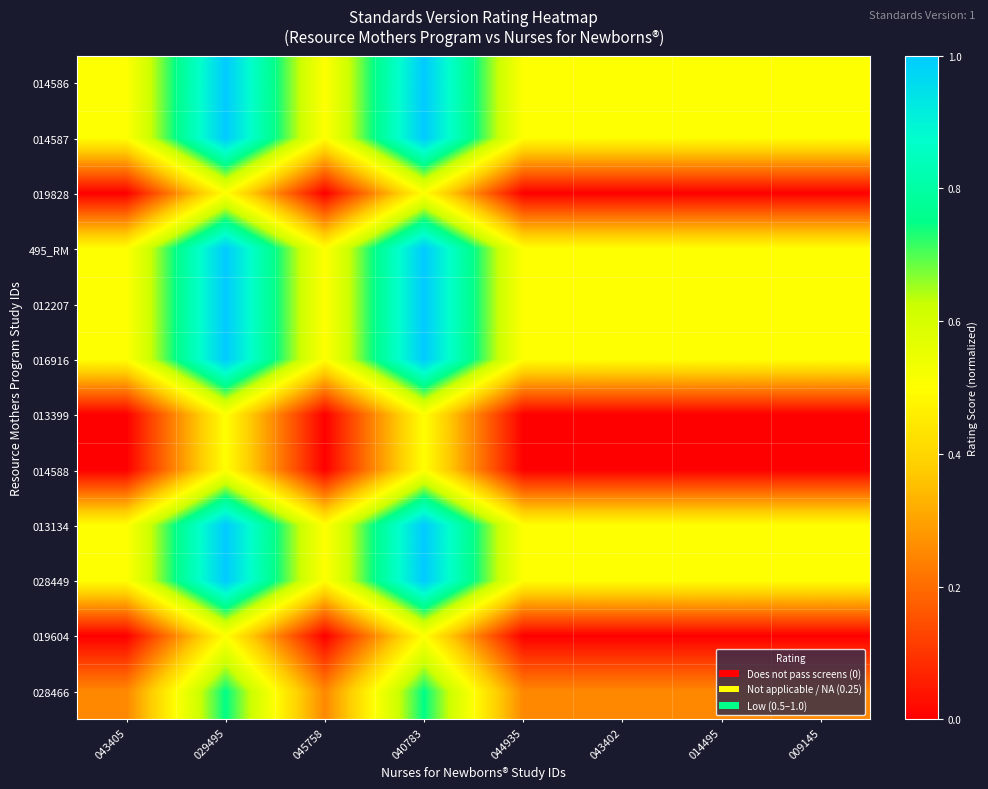

What is the total value across all series at 029495?

9.8